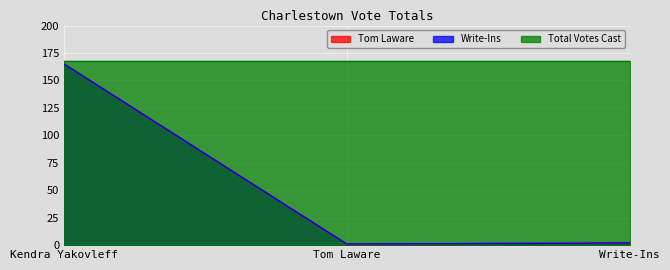

What is the minimum value shown in the chart?

1